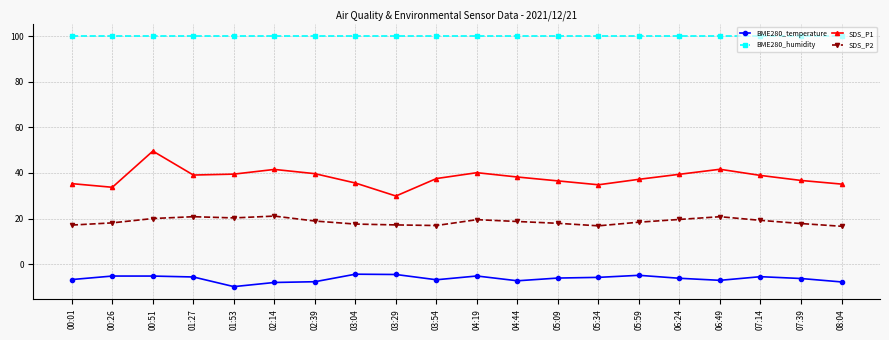

What is the spread (max minus min) of values at 02:39?

107.7